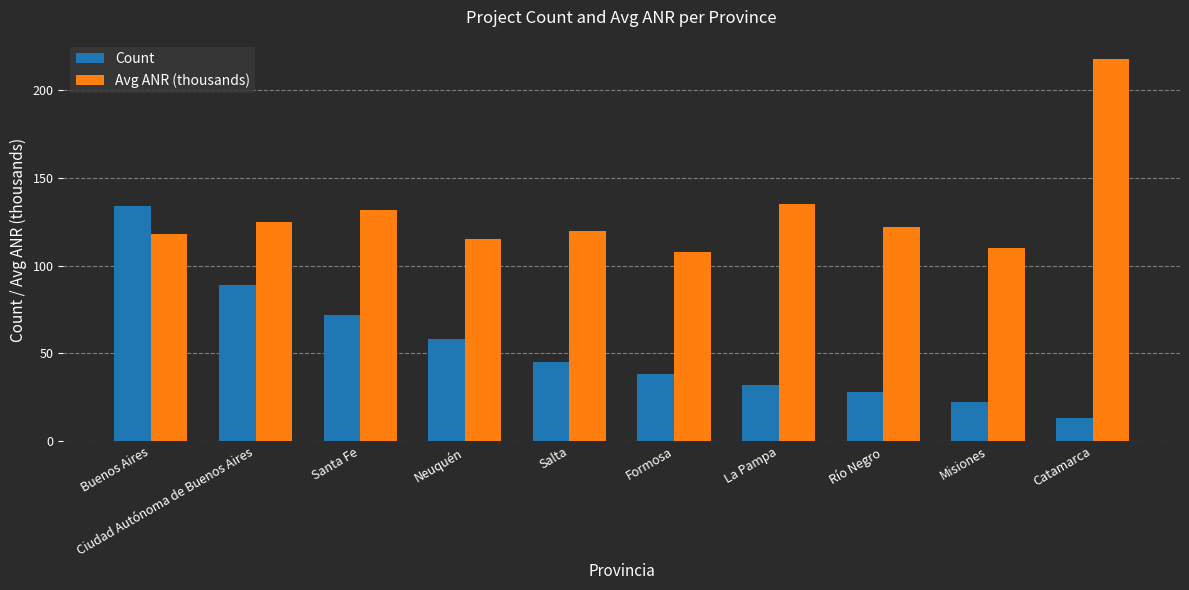

What is the average value of the Avg ANR (thousands) series?

130